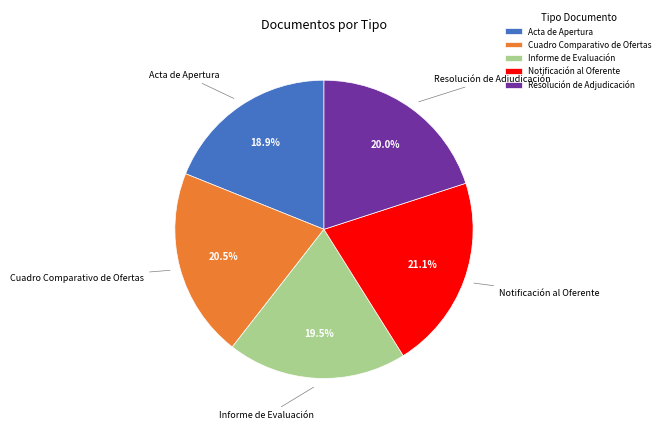

To the nearest percent, what is the average slice percentage?

20%